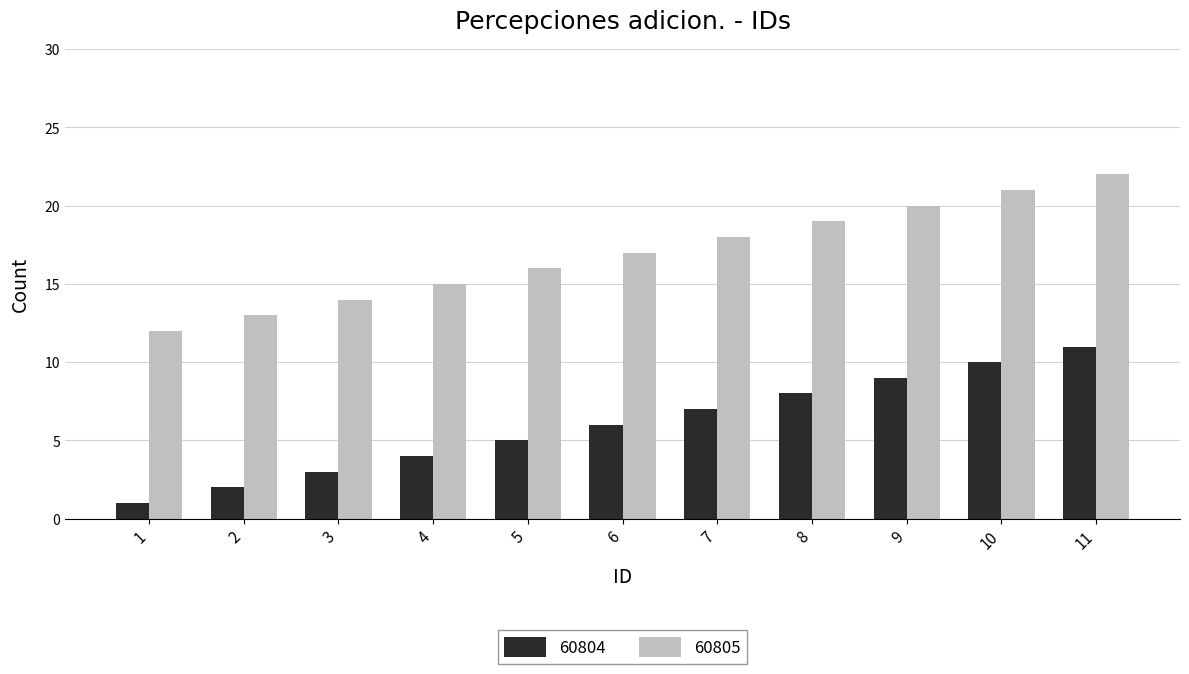

What is the highest value of the 60804 series?

11